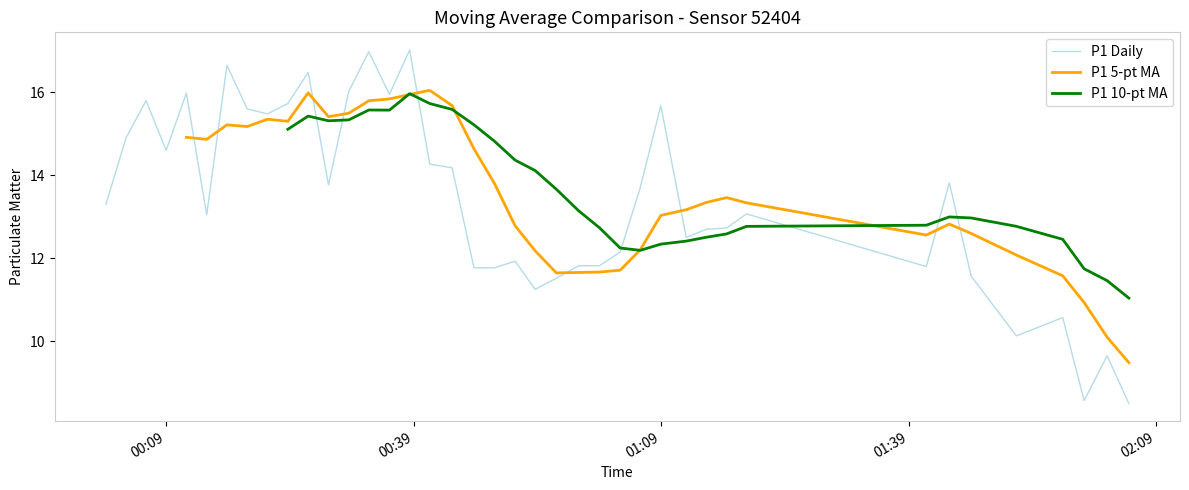

How many lines are shown in the chart?

3